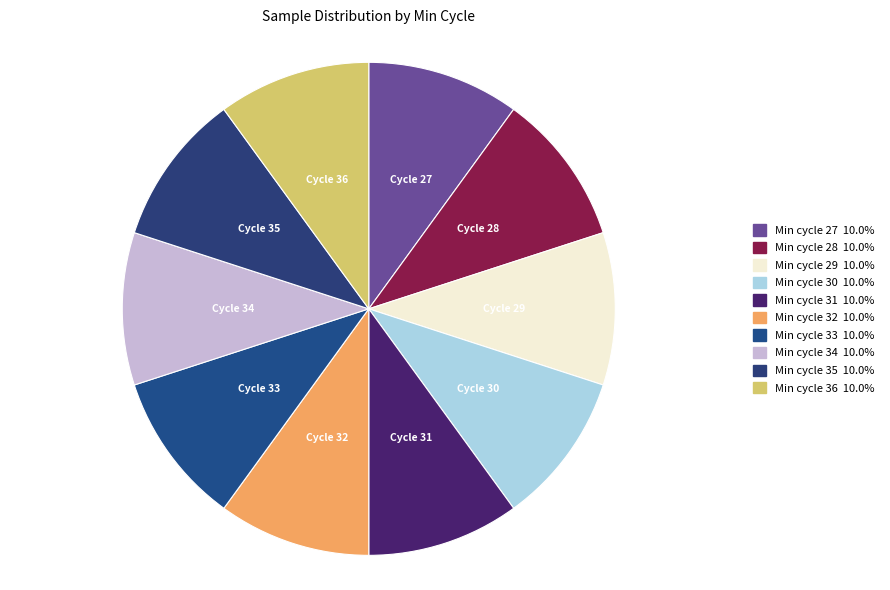

Is there a majority slice in this chart?

No